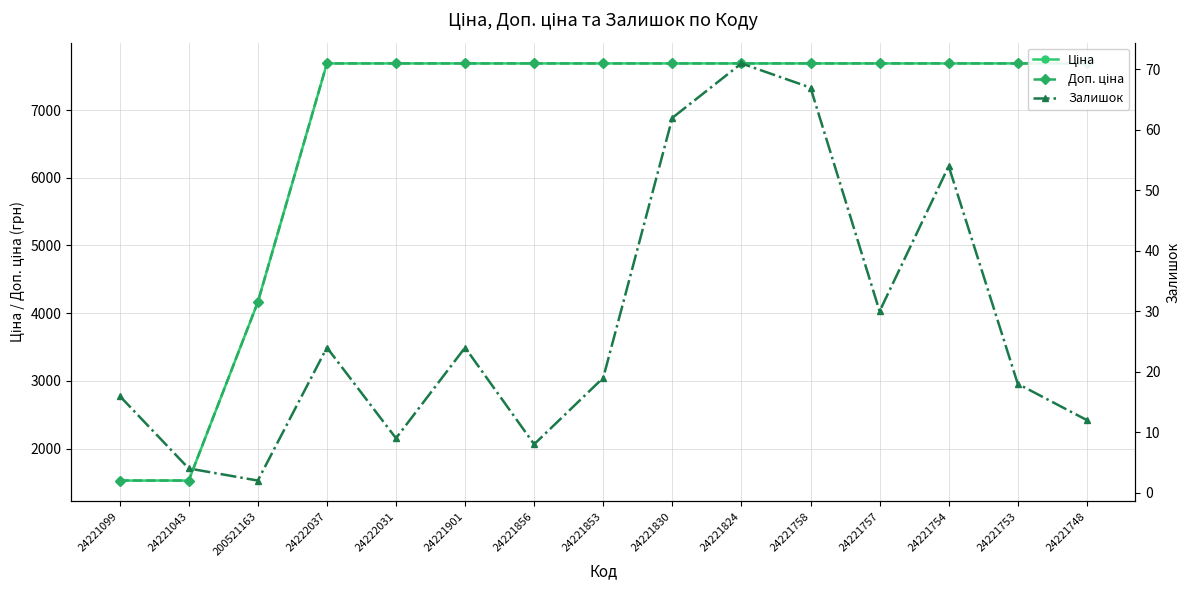

What is the difference between the second highest and second lowest values in the Ціна series?

6161.1